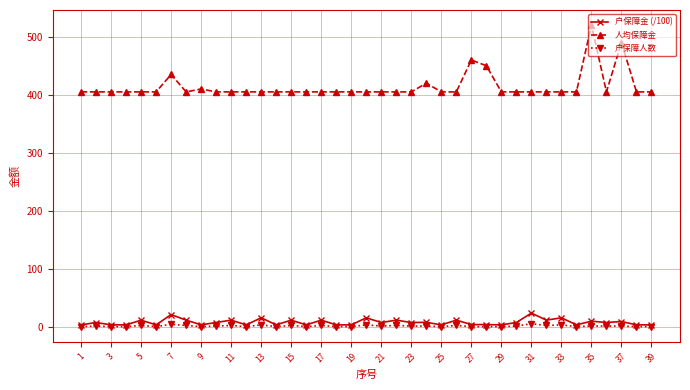

What is the highest value of the 人均保障金 series?

520.0